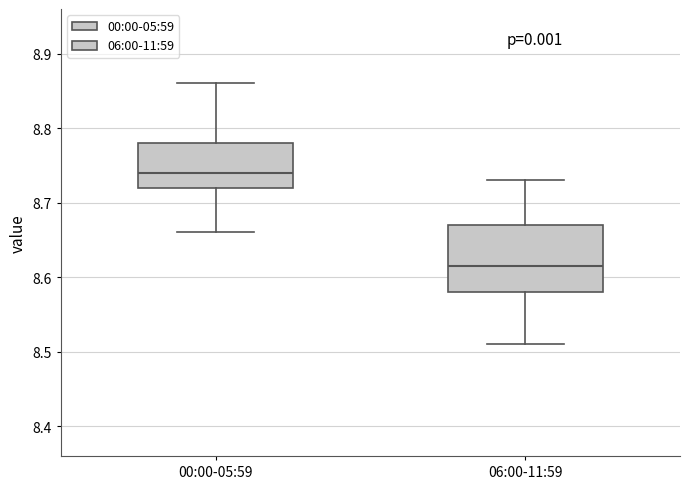

Which box has the highest median line?

00:00-05:59